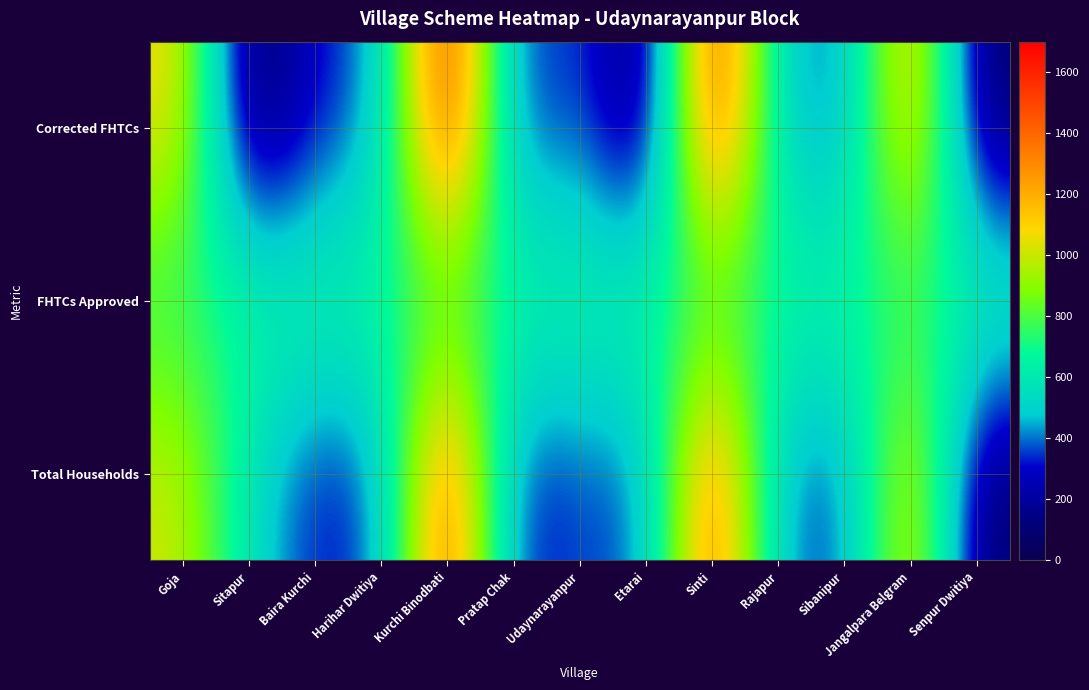

Reading left to right, list all the values displayed in this chart.

Total Households: Goja=1019	Sitapur=557	Baira Kurchi=289	Harihar Dwitiya=369	Kurchi Binodbati=1566	Pratap Chak=276	Udaynarayanpur=369	Etarai=358	Sinti=1511	Rajapur=399	Sibanipur=339	Jangalpara Belgram=1176	Senpur Dwitiya=69
FHTCs Approved: Goja=712	Sitapur=700	Baira Kurchi=700	Harihar Dwitiya=700	Kurchi Binodbati=700	Pratap Chak=700	Udaynarayanpur=700	Etarai=700	Sinti=700	Rajapur=700	Sibanipur=700	Jangalpara Belgram=700	Senpur Dwitiya=700
Corrected FHTCs: Goja=1092	Sitapur=0	Baira Kurchi=308	Harihar Dwitiya=411	Kurchi Binodbati=1695	Pratap Chak=283	Udaynarayanpur=409	Etarai=0	Sinti=1643	Rajapur=470	Sibanipur=365	Jangalpara Belgram=1293	Senpur Dwitiya=67